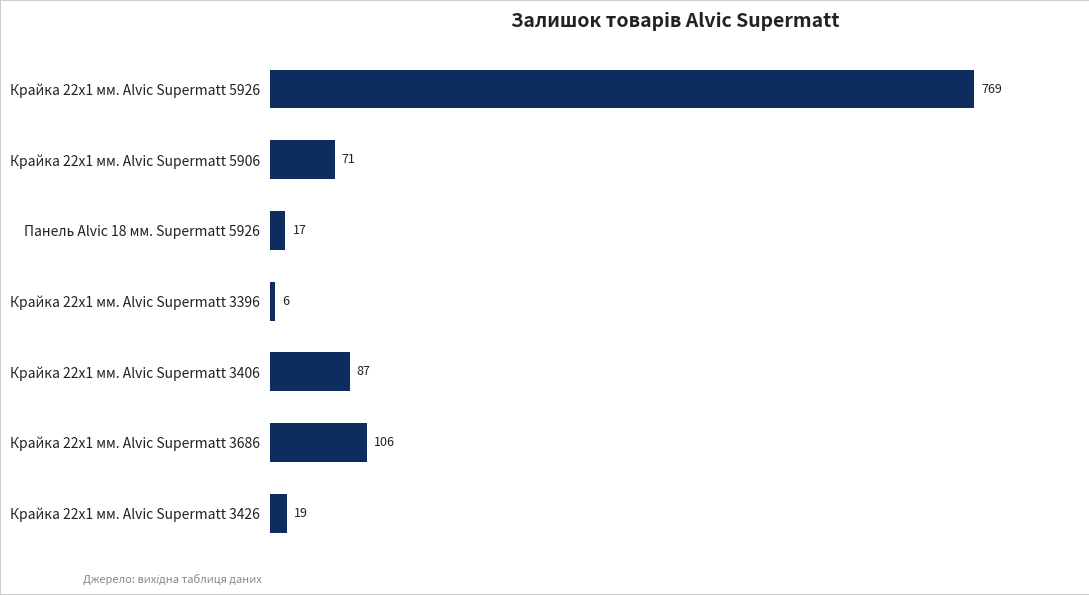

Count the number of data series in this chart.

1